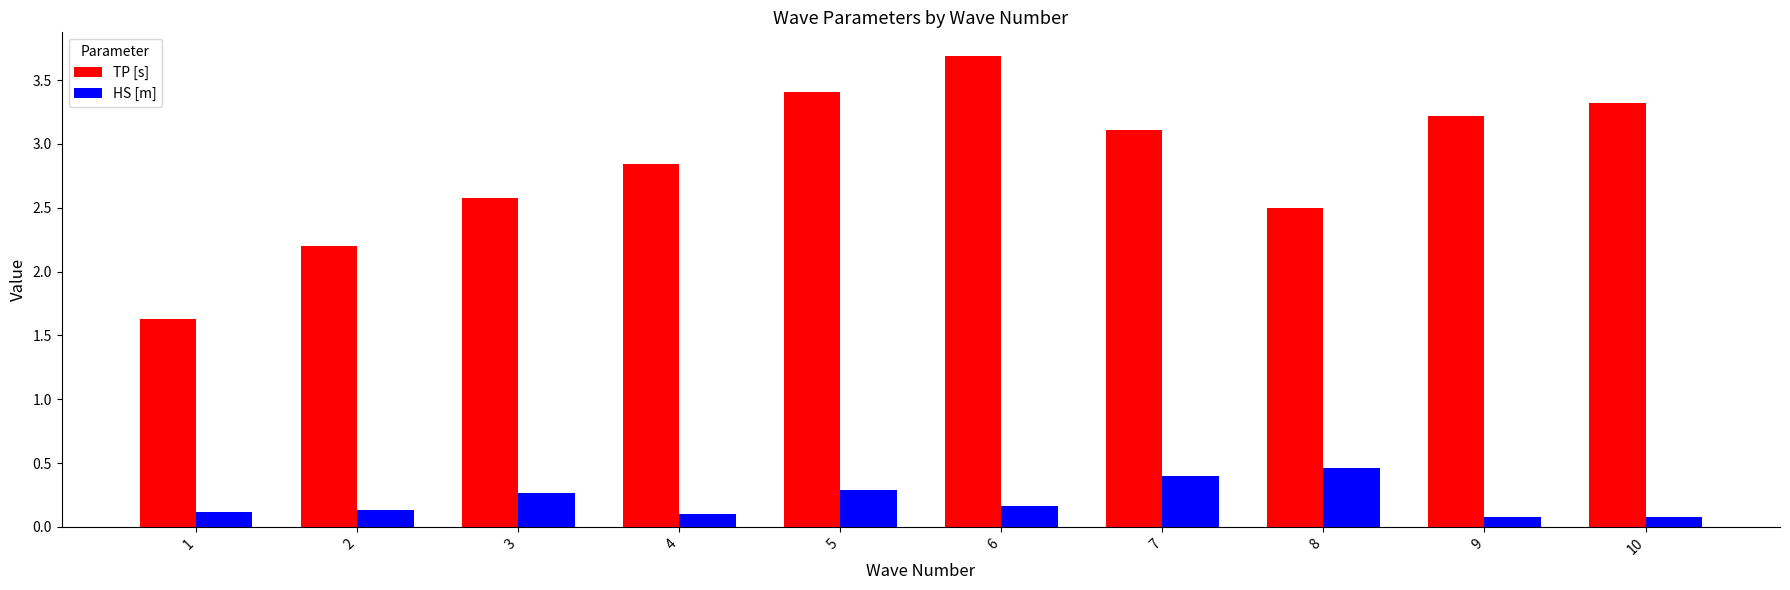

At 4, list the series in order from largest to smallest.

TP [s], HS [m]